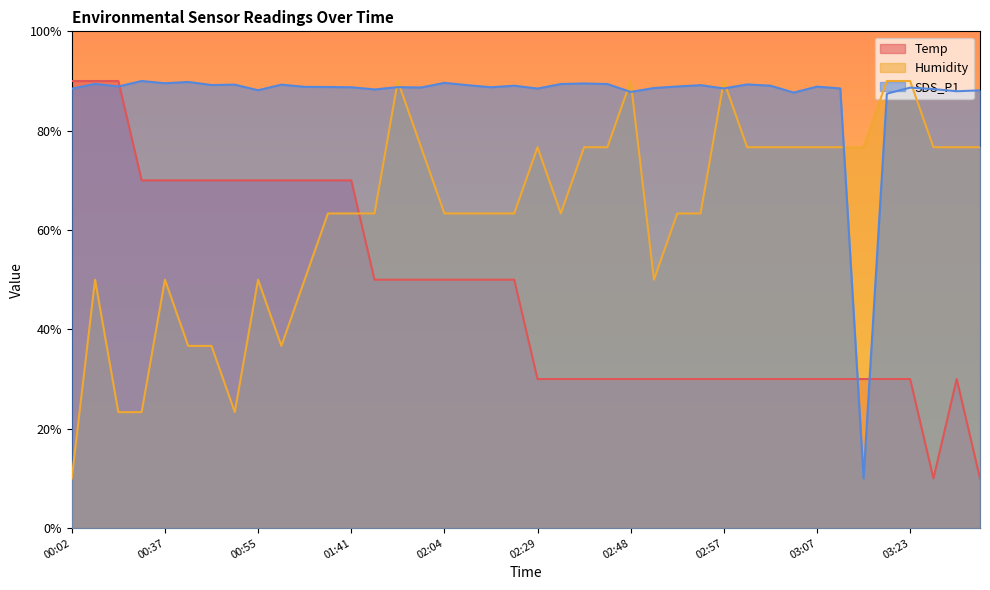

What are all the series names shown in the legend?

Temp, Humidity, SDS_P1